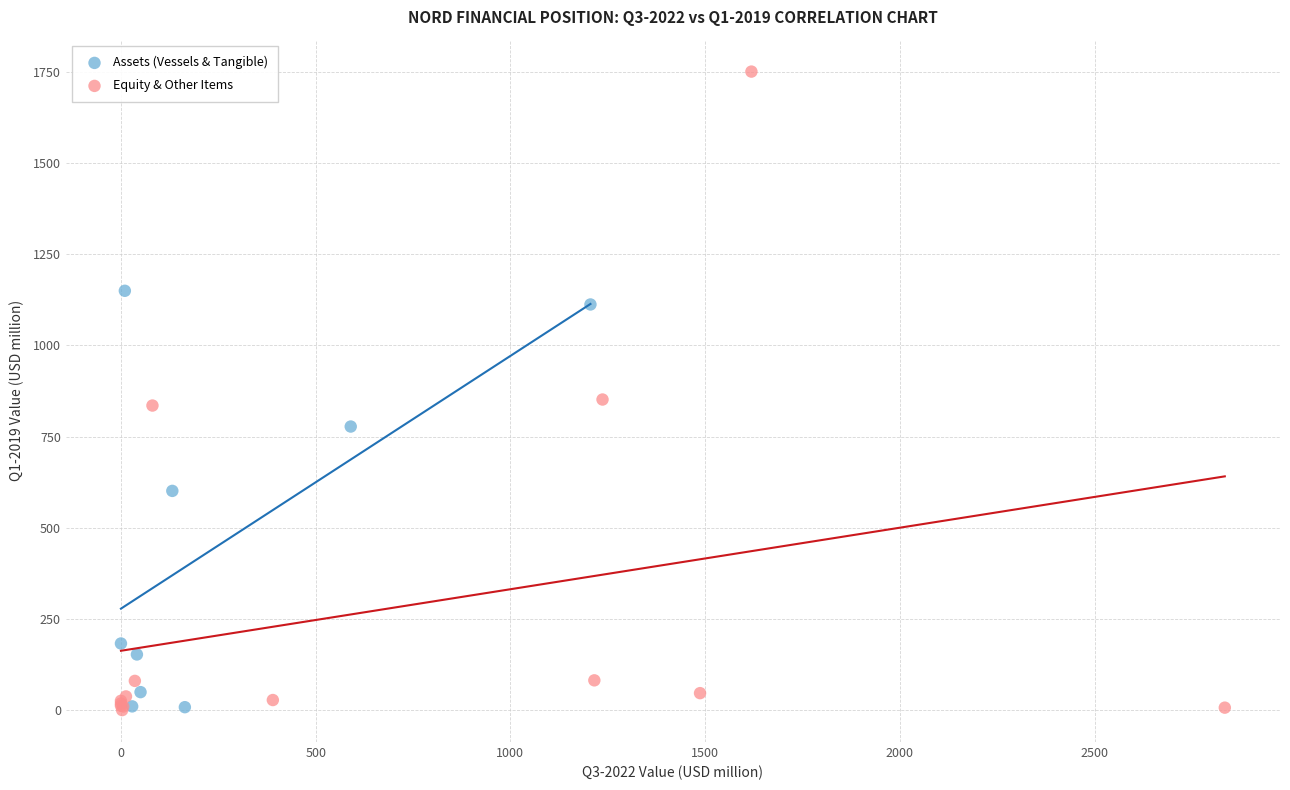

What are all the series names shown in the legend?

Assets (Vessels & Tangible), Equity & Other Items